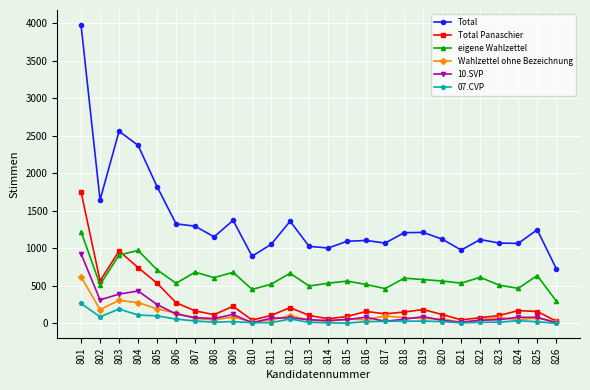

What is the difference between the second highest and second lowest values in the Total Panaschier series?

919